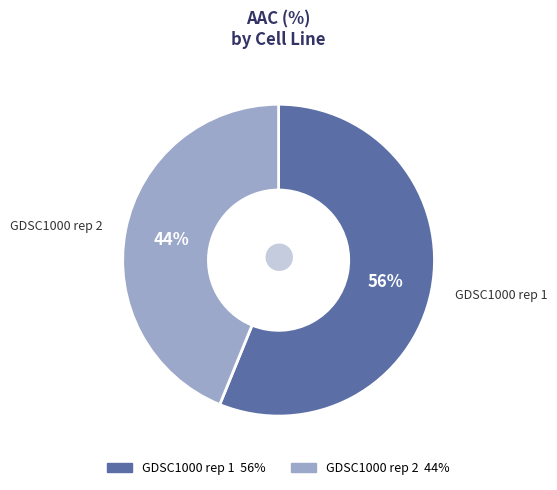

Combined, do GDSC1000 rep 1 and GDSC1000 rep 2 account for over 50%?

Yes